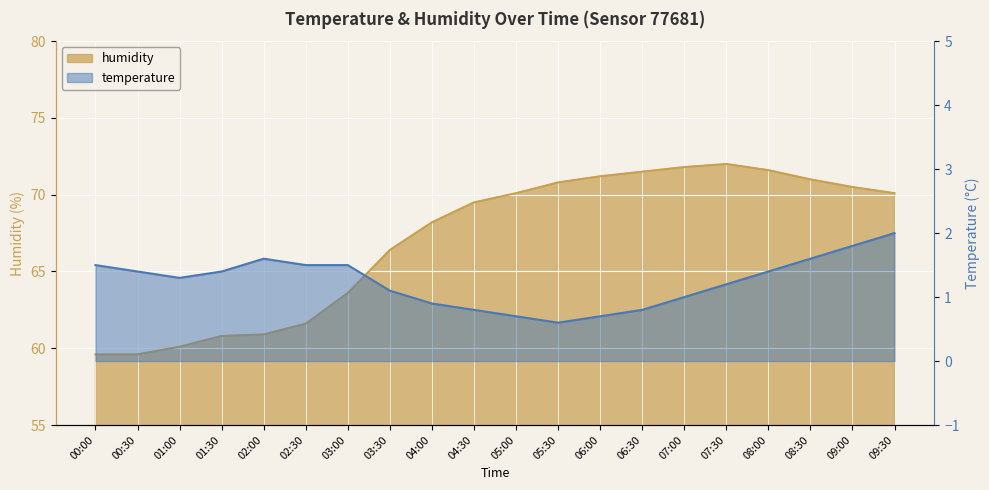

Where does the humidity series first go above 70?

05:00